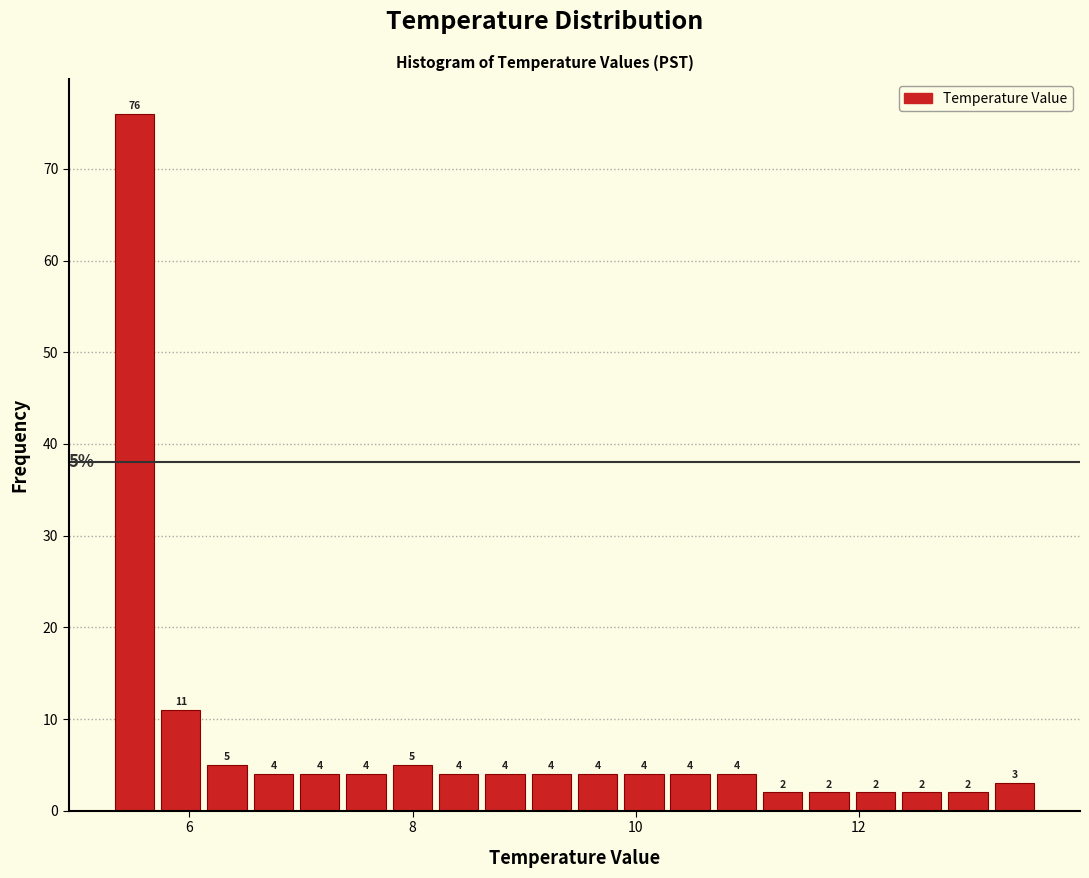

Around what value on the x-axis is the tallest bar? Give the approximate position of its centre, as read against the axis.

5.6